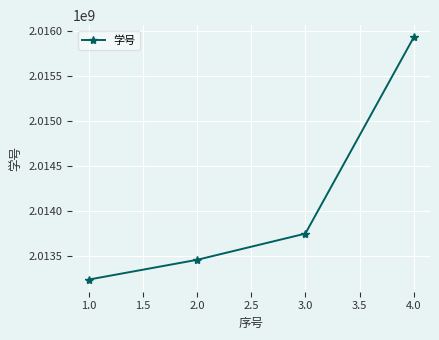

Reading right to left, what are all the values shown in this chart?

4.0=2015931016	3.0=2013744012	2.0=2013452013	1.0=2013232020